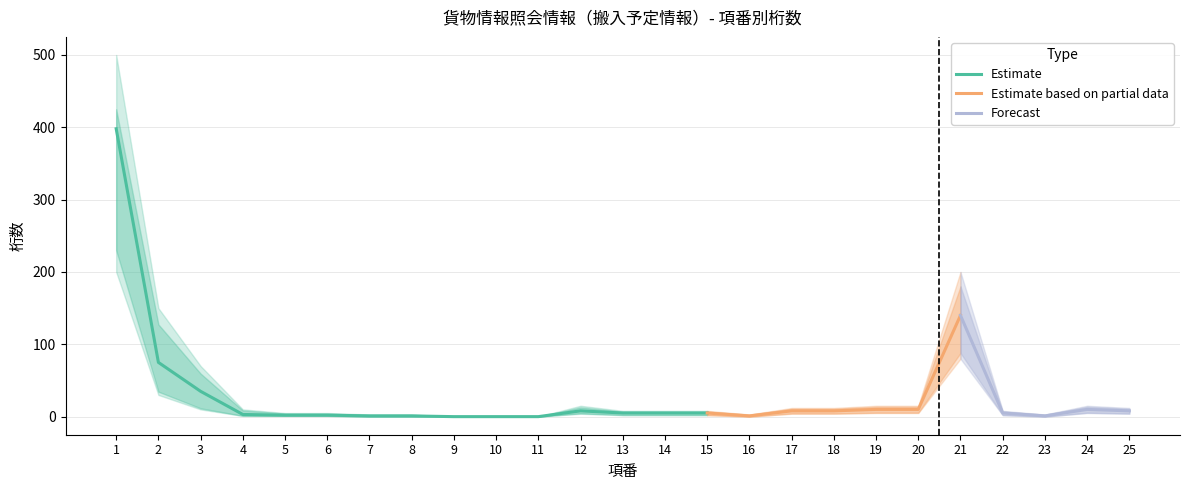

Reading left to right, extract all data points from this chart.

桁: 398	75	35	3	2	2	1	1	0	0	0	8	5	5	5	1	8	8	10	10	140	5	1	10	8
繰1_upper: 500	150	70	10	5	5	3	3	0	0	0	15	8	8	8	3	12	12	15	15	200	8	3	15	12
繰1_lower: 200	30	10	1	1	1	0	0	0	0	0	4	2	2	2	0	4	4	5	5	80	2	0	5	4